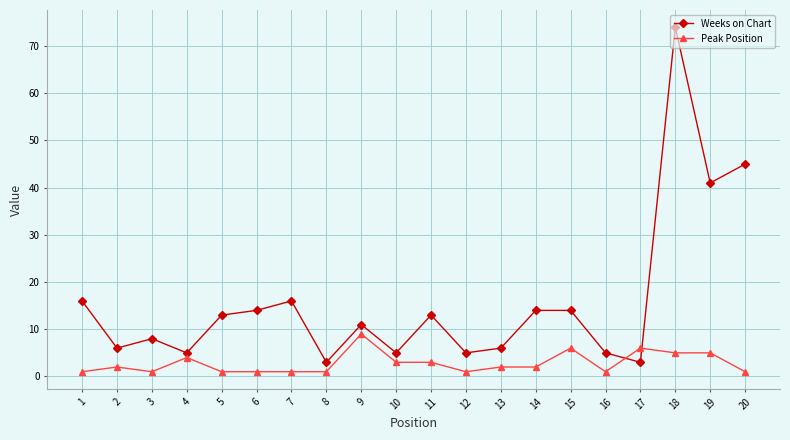

After their last crossing, which series has the higher values: Weeks on Chart or Peak Position?

Weeks on Chart